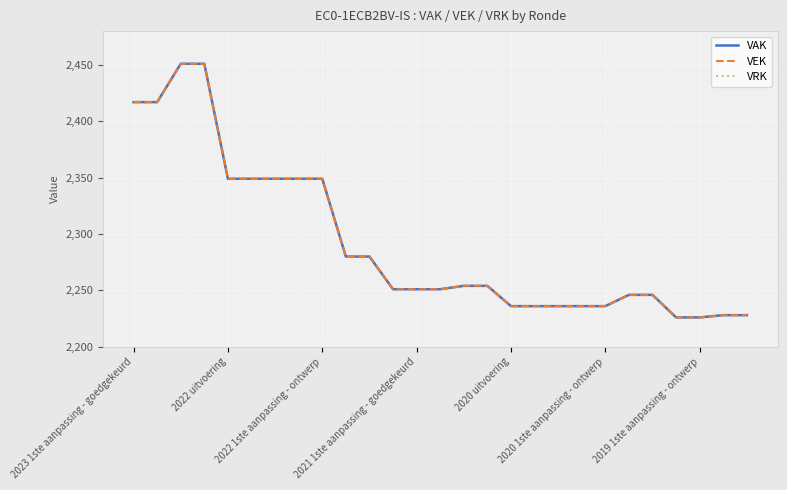

What is the sum of all VEK values?

61882